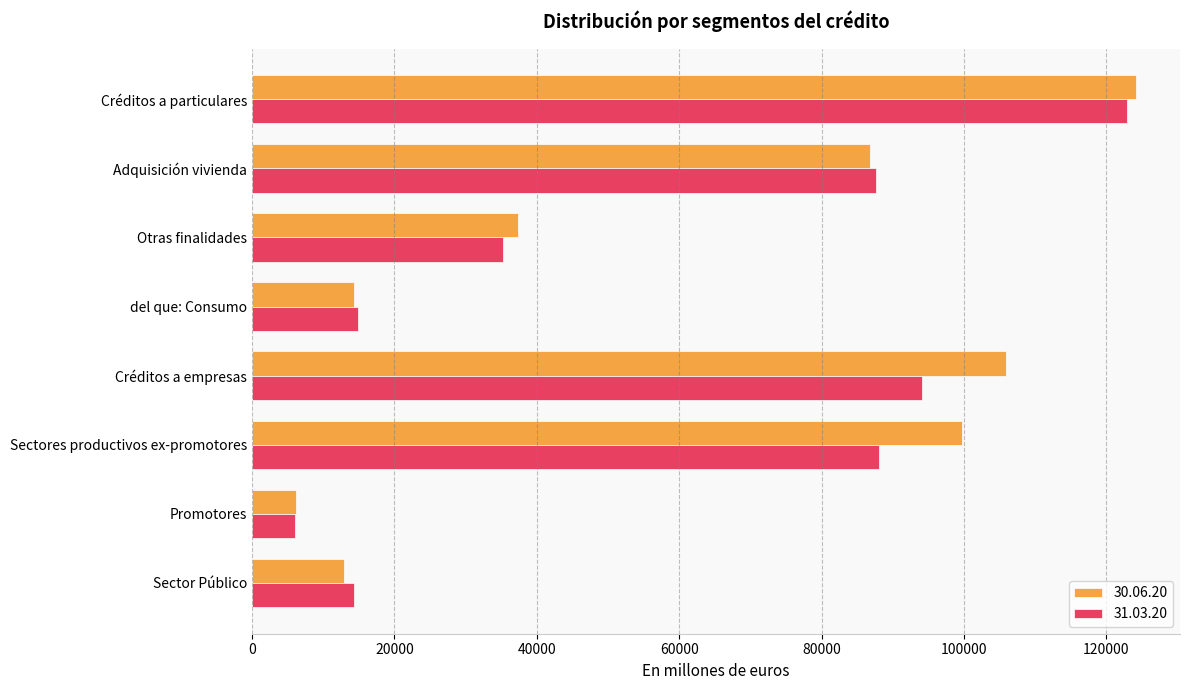

Which series has the largest range (max minus min)?

30.06.20